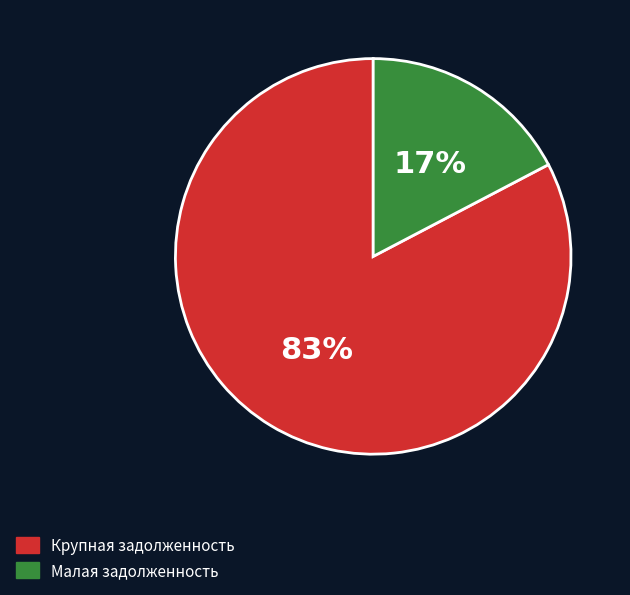

Count the number of slices in the pie.

2